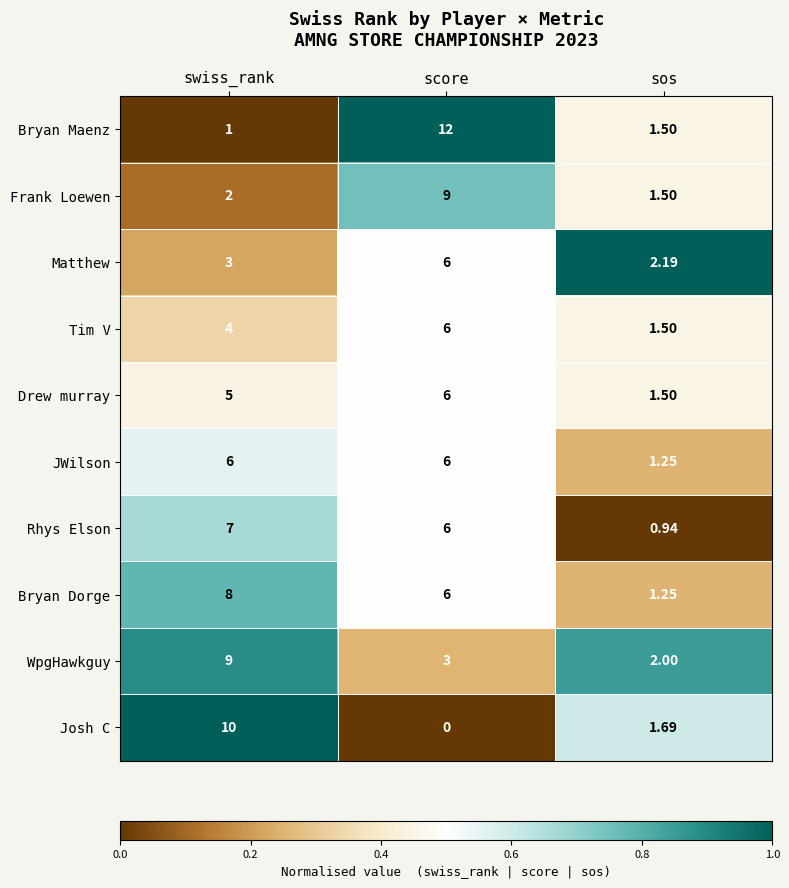

Between swiss_rank and sos, which series saw the biggest shift?

Josh C